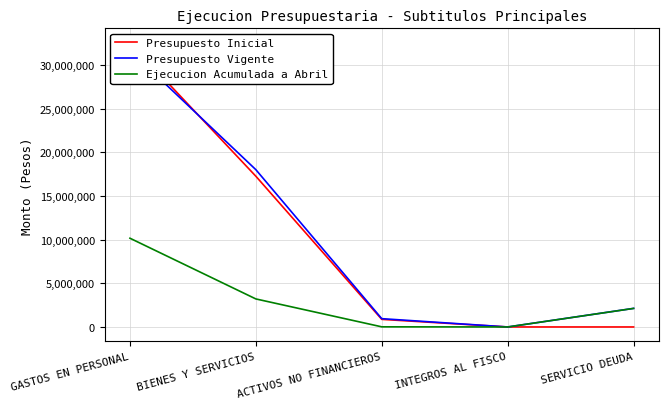

Which label corresponds to the smallest value in the chart?

INTEGROS AL FISCO